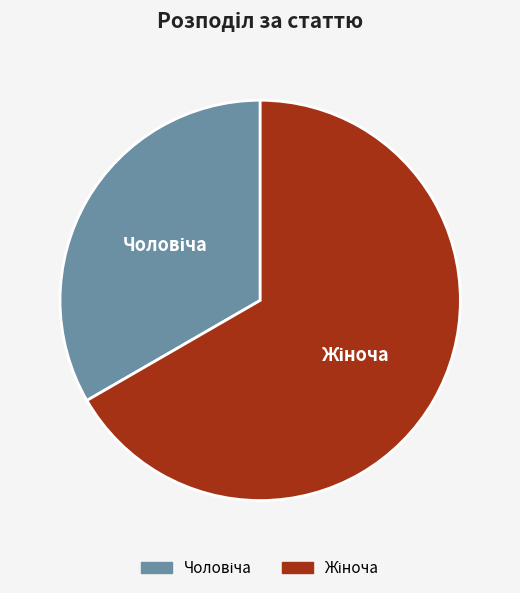

Is there a majority slice in this chart?

Yes